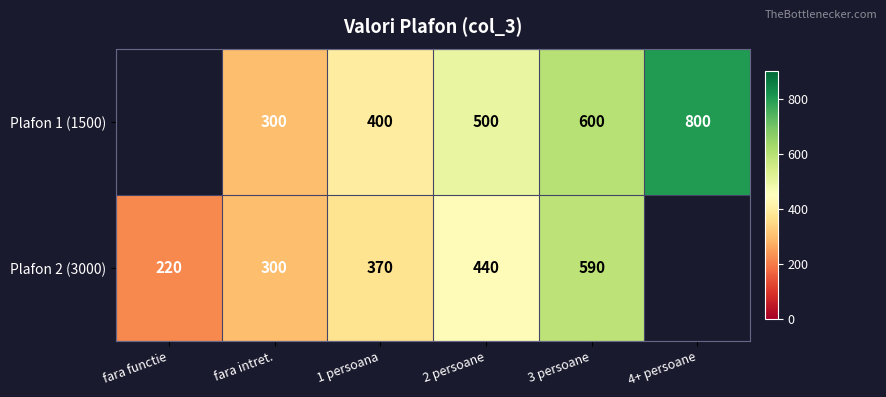

What is the total value across all series at 1 persoana?

770